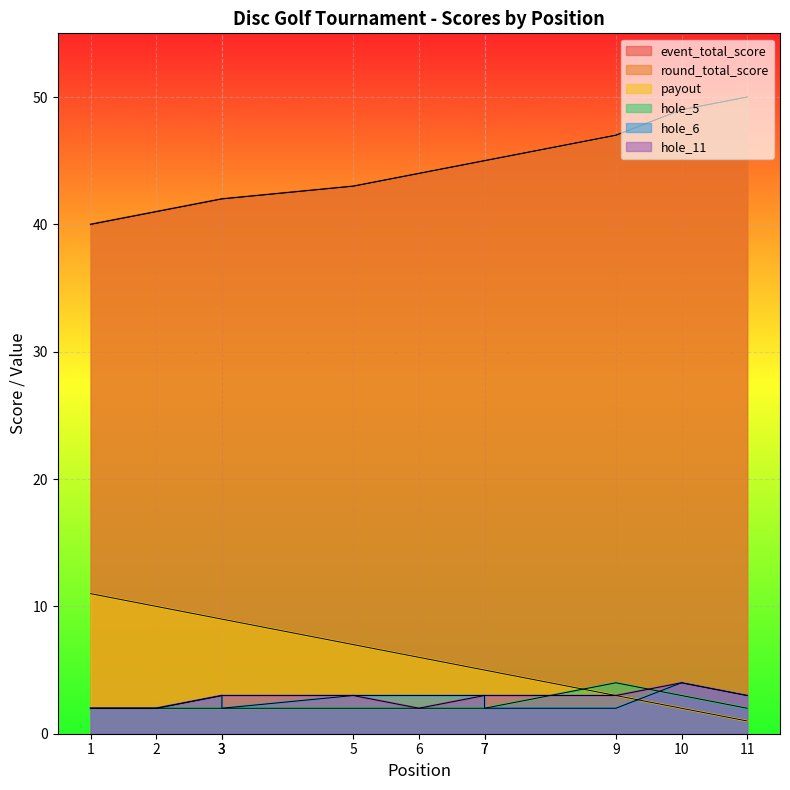

Where does the hole_11 series first go above 3?

10